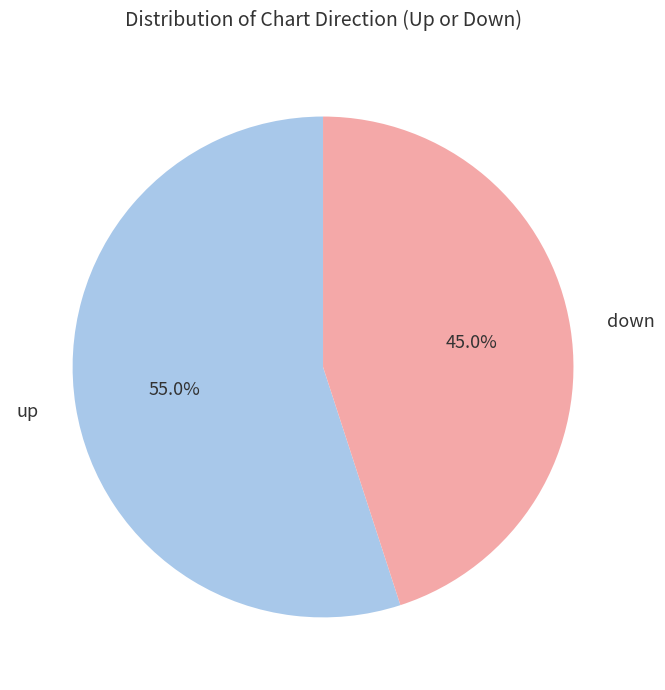

What percentage is the up slice, to the nearest percent?

55%